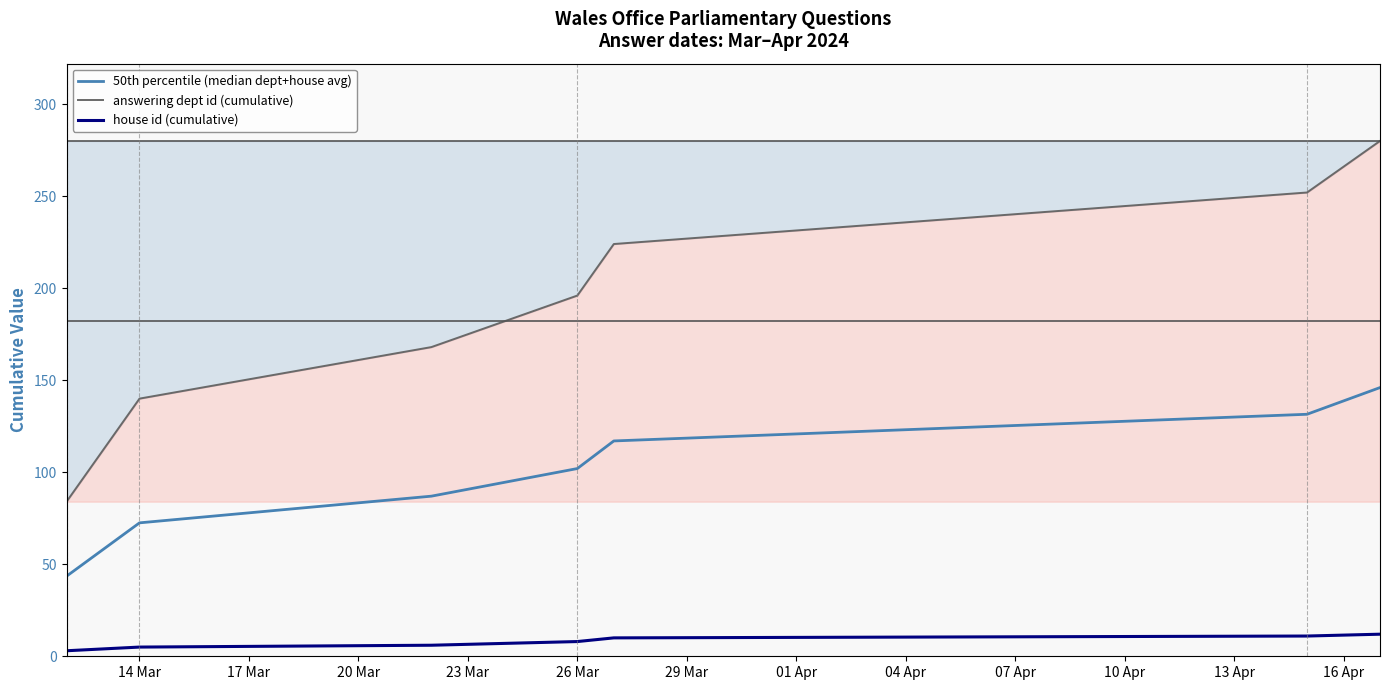

Which series has the widest spread of values?

answering dept id (cumulative)